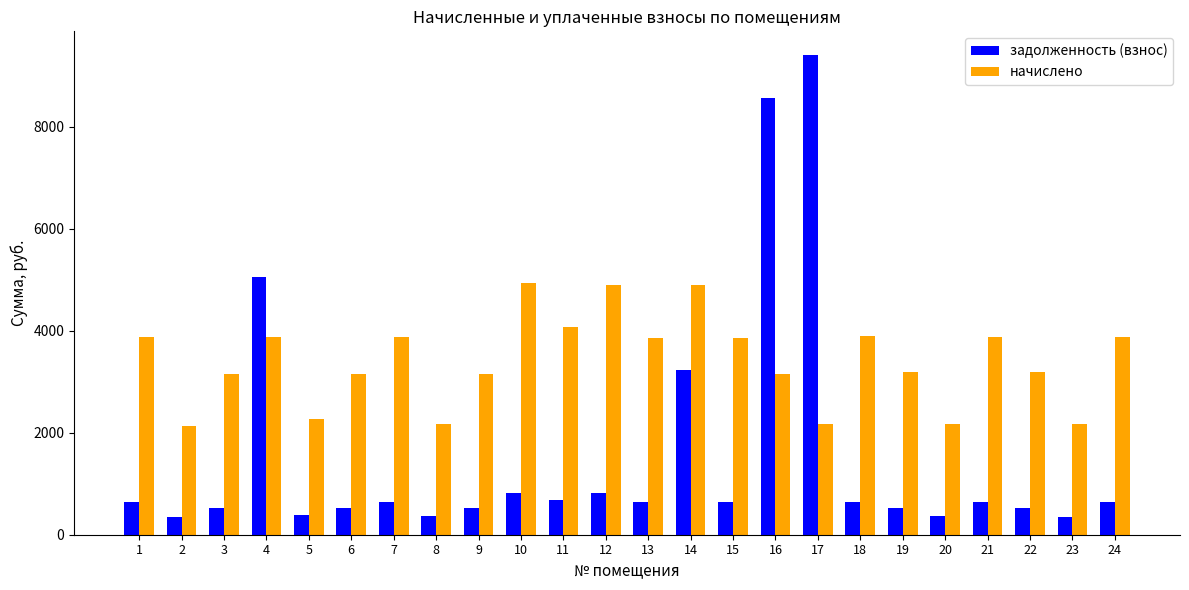

The начислено series shows 4931.0 at 10. True or false?

True